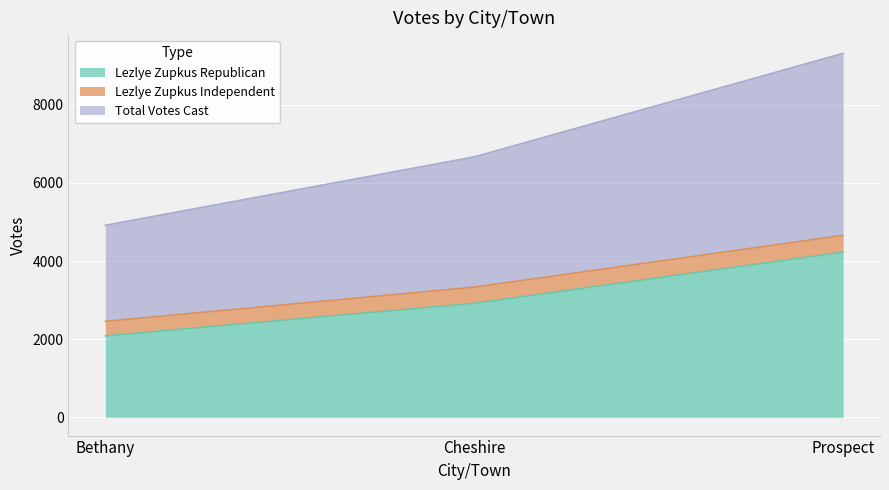

Is the value of Total Votes Cast at Cheshire greater than the value of Lezlye Zupkus Republican at Cheshire?

Yes